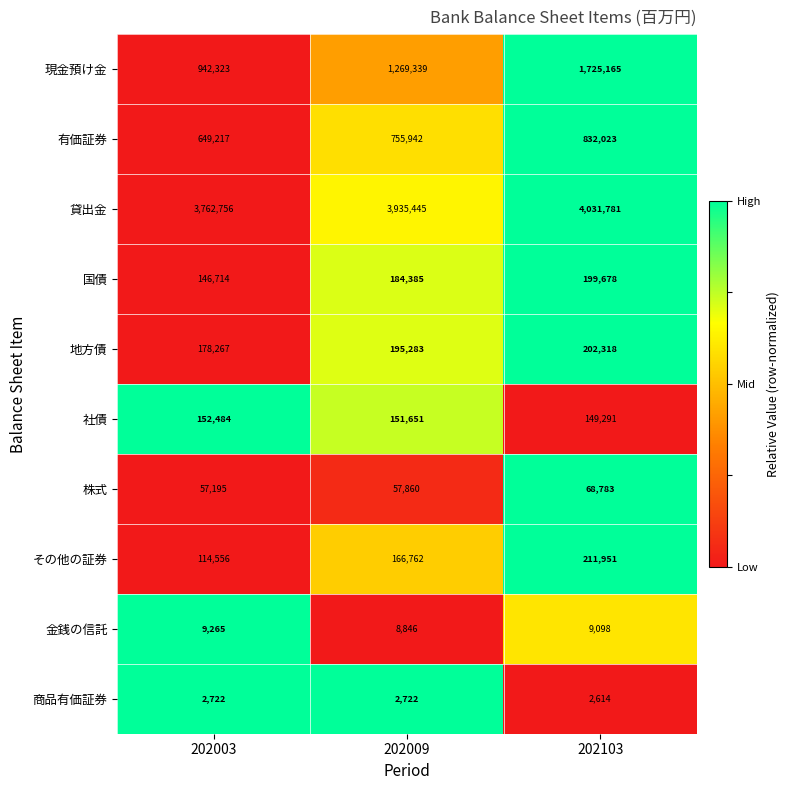

How many data points in 国債 are less than 184385?

1